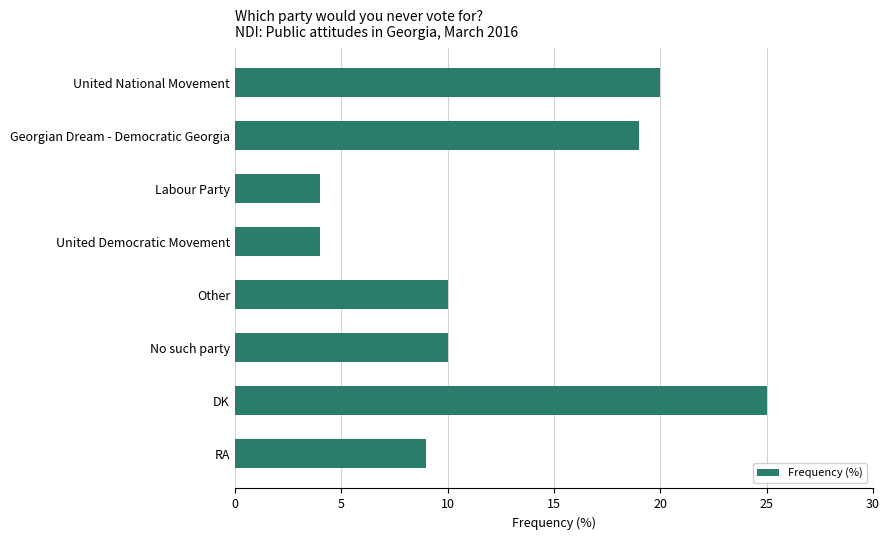

Reading bottom to top, list all the values displayed in this chart.

RA=9	DK=25	No such party=10	Other=10	United Democratic Movement=4	Labour Party=4	Georgian Dream - Democratic Georgia=19	United National Movement=20